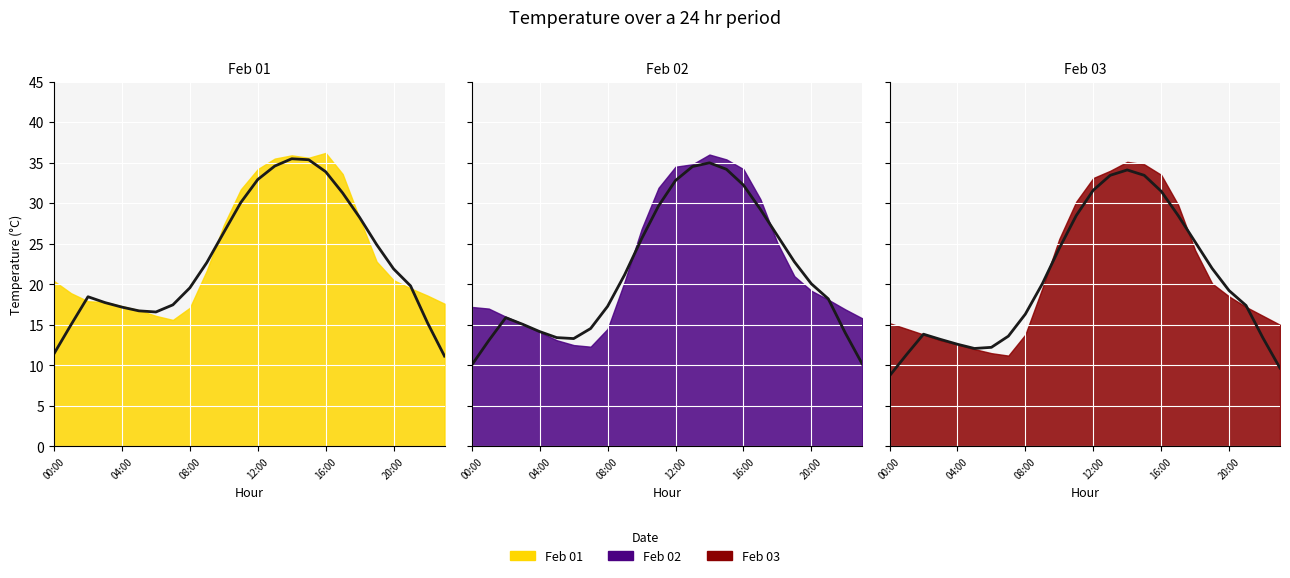

How many values in the 2021-02-03 trend series are below 19?

12